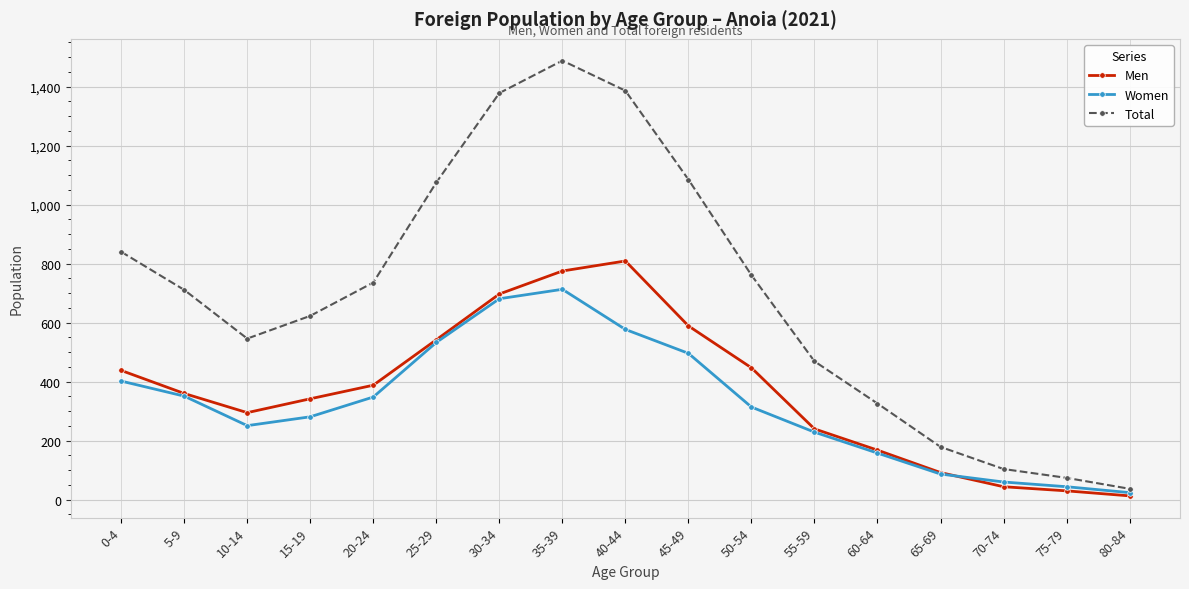

Does the chart display data point markers on the line(s)?

Yes